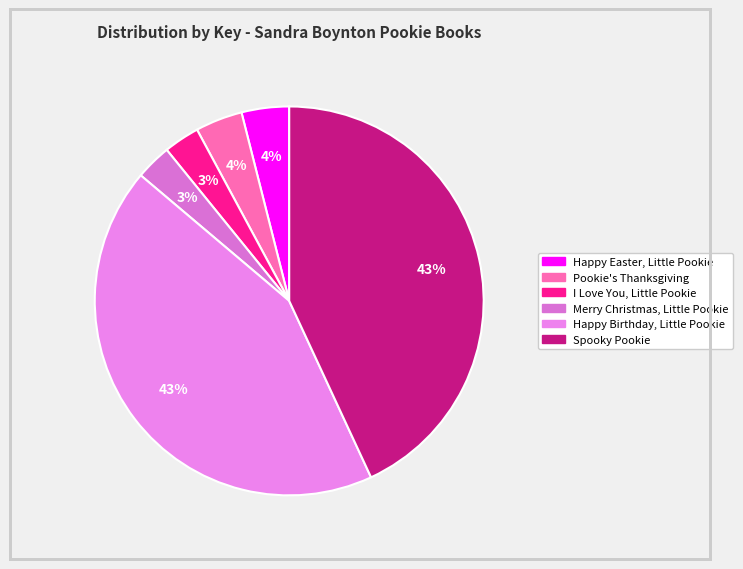

Does I Love You, Little Pookie account for over 50% of the chart?

No